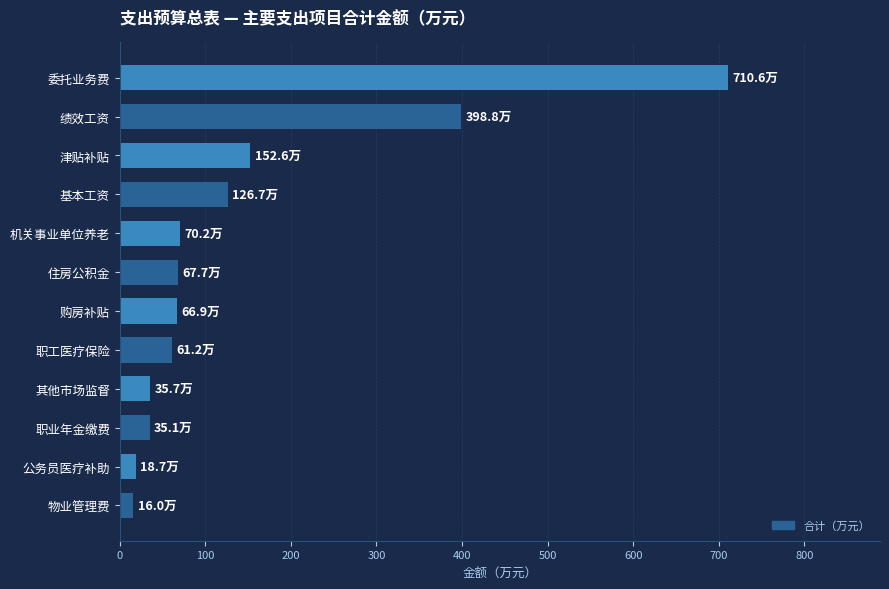

Read the value at 购房补贴.

66.9